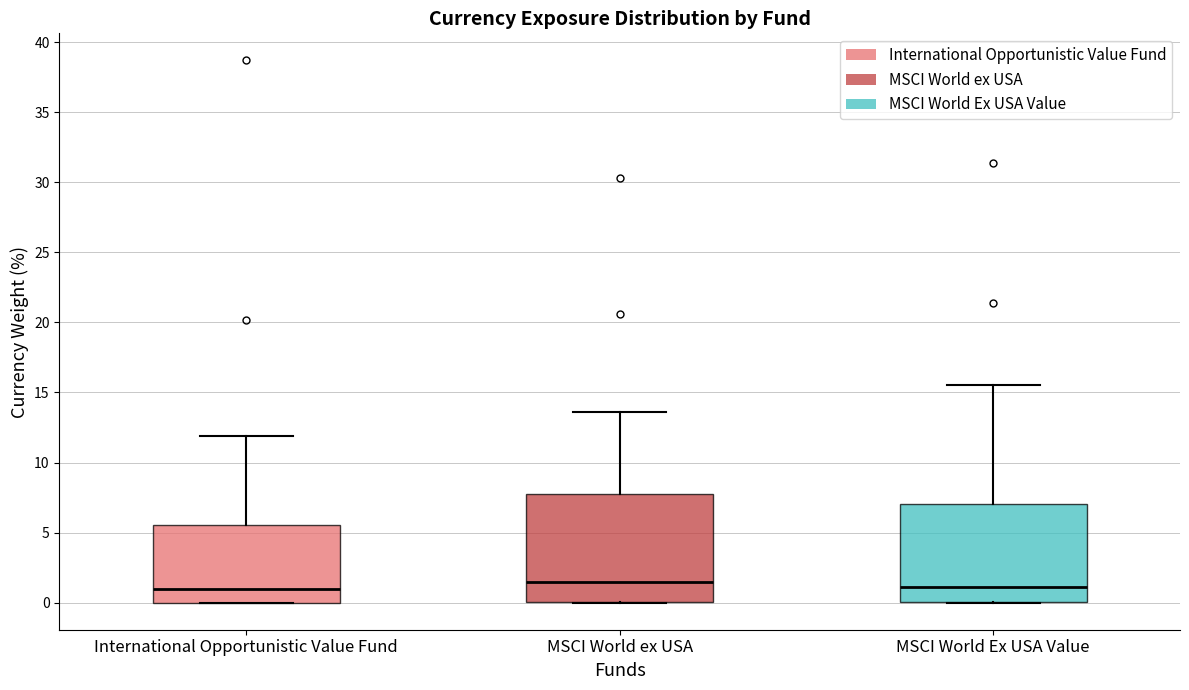

Reading left to right, transcribe this box plot: for each box, give where its median line is, the range the box spans, and where its two whiskers end, as read against the y-axis. The values are not printed on the chart, so give them approximately, as read against the axis.

International Opportunistic Value Fund: median 1.0, box 0.0 to 5.5, whiskers 0.0 to 12.0
MSCI World ex USA: median 1.5, box 0.0 to 8.0, whiskers 0.0 to 13.5
MSCI World Ex USA Value: median 1.0, box 0.0 to 7.0, whiskers 0.0 to 15.5